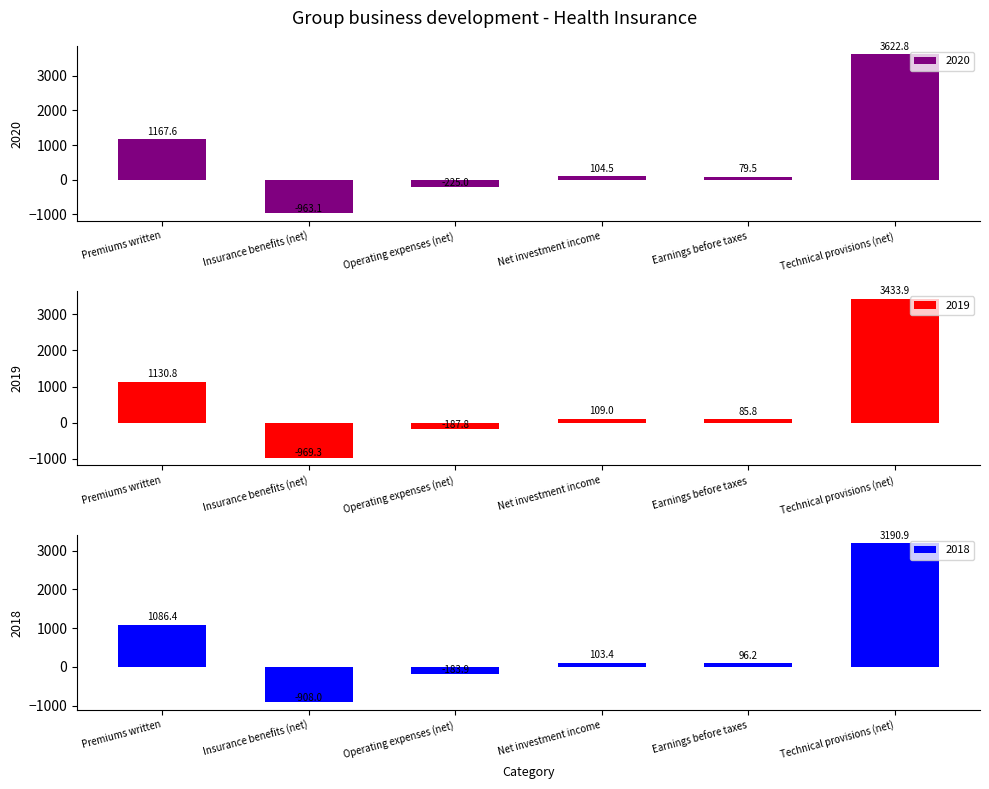

The 2020 series shows 126.1 at Earnings before taxes. True or false?

False